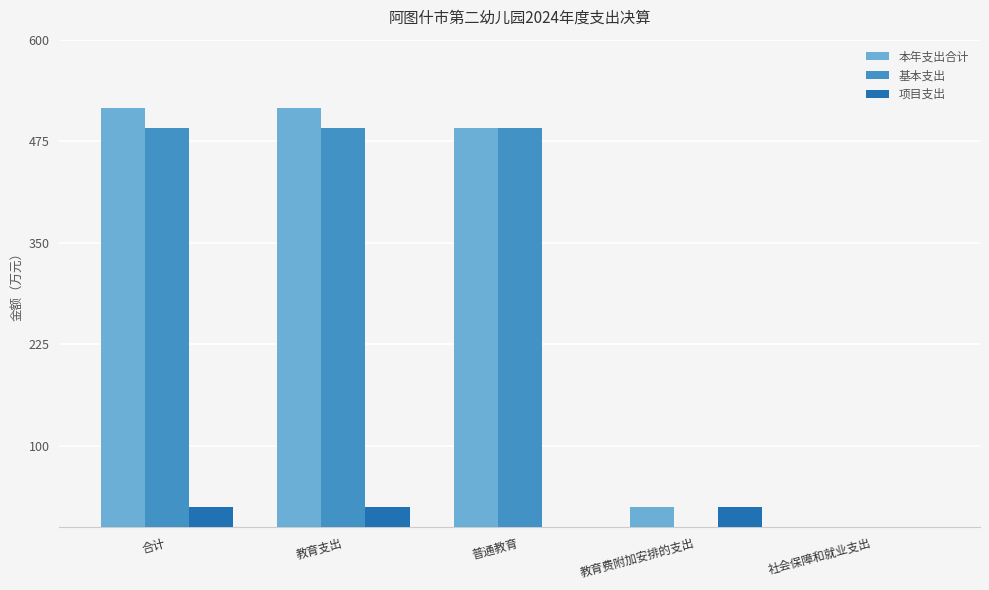

Which series changed the most between 教育支出 and 教育费附加安排的支出?

本年支出合计